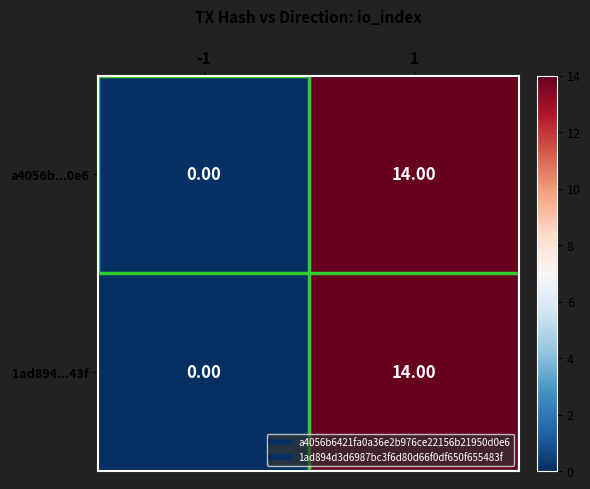

What is the total value across all series at 1?

28